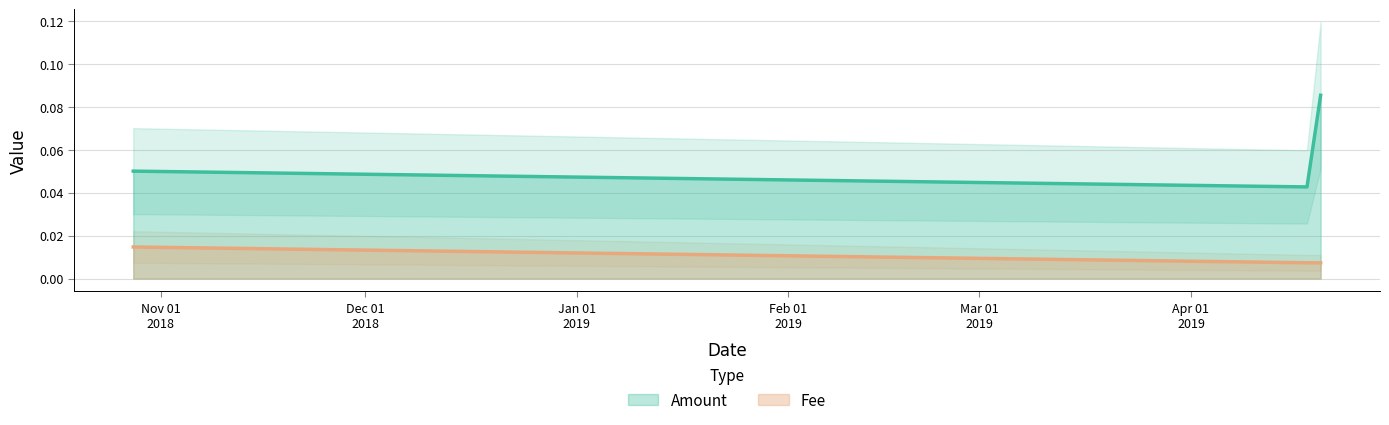

At how many categories does at least one series exceed 0?

3